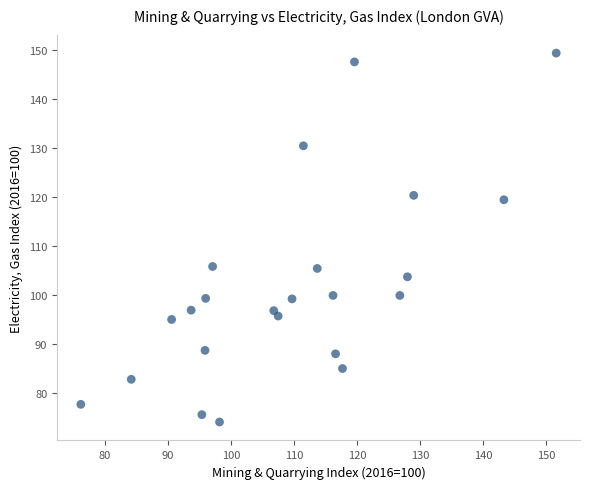

What is the range of X values (max minus min)?

75.4